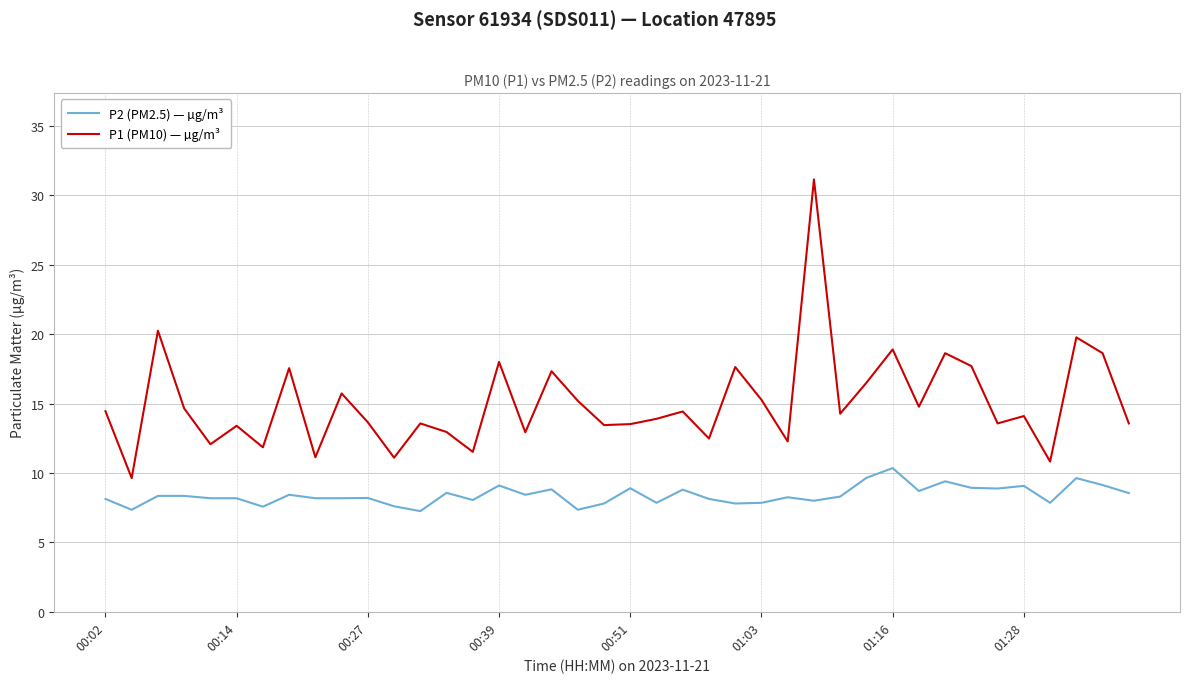

Which series has the largest total across all categories?

P1 (PM10) — µg/m³